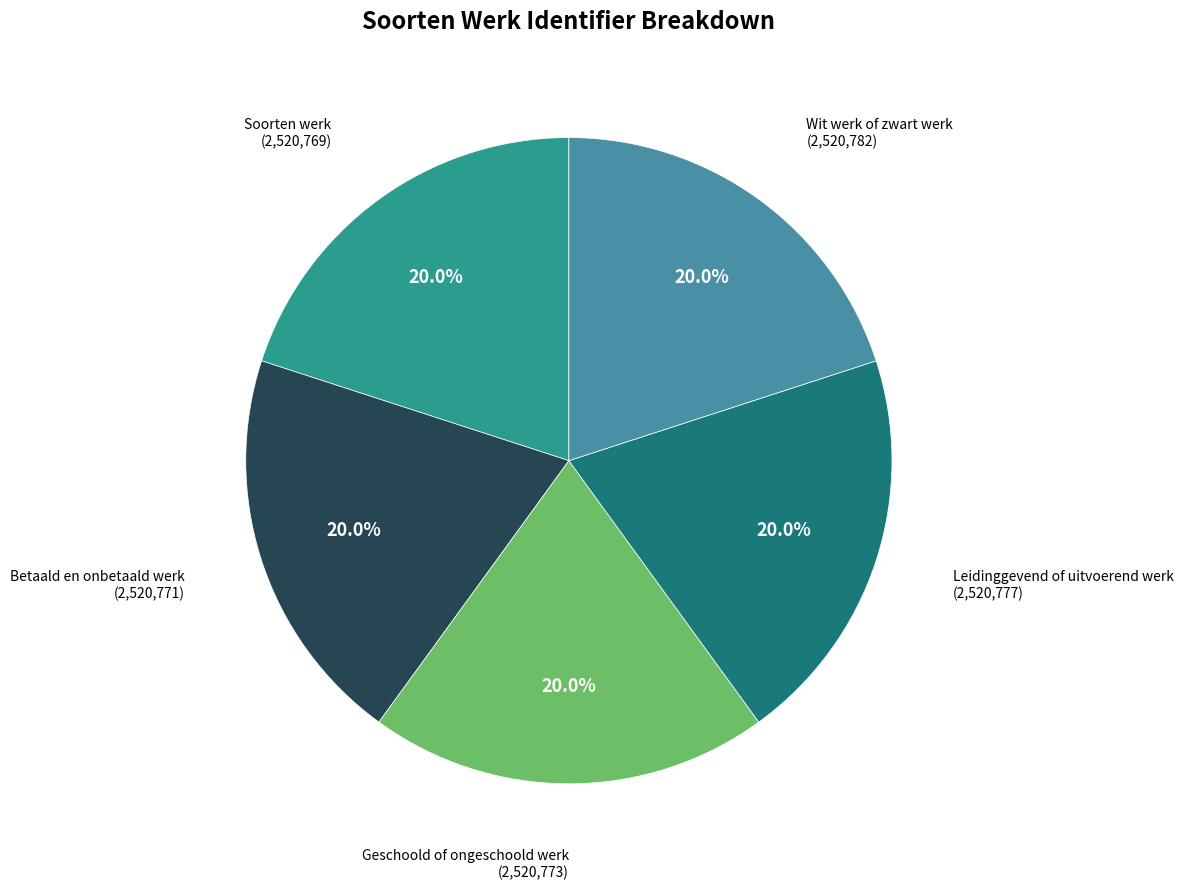

Is there any slice that represents more than half of the pie?

No